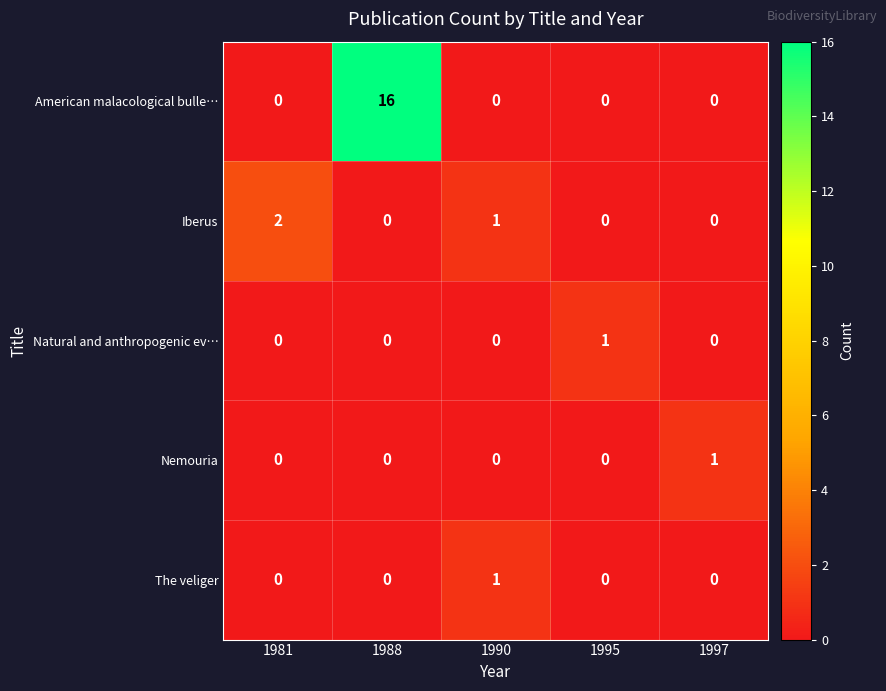

Which series changed the most between 1981 and 1988?

American malacological bulle…